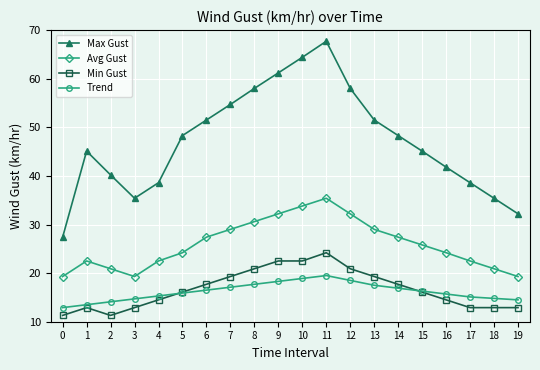

What is the total value across all series at 7?

120.1